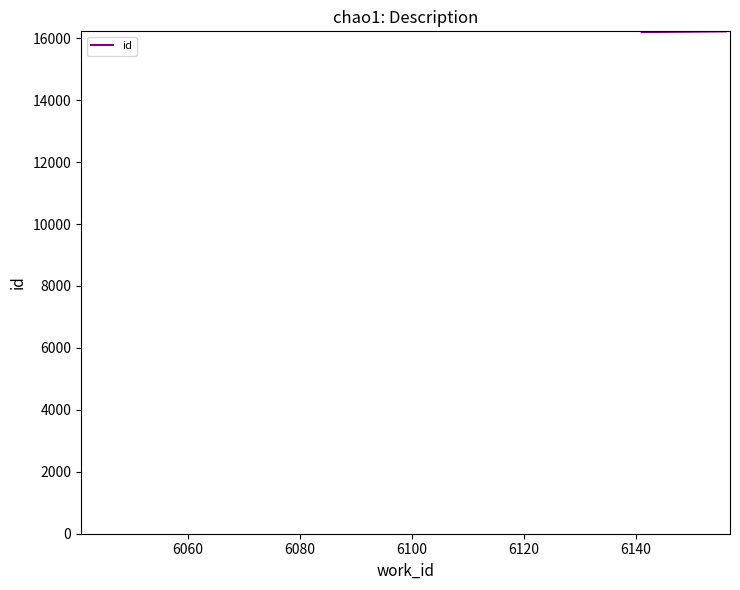

What is the minimum value shown in the chart?

16196